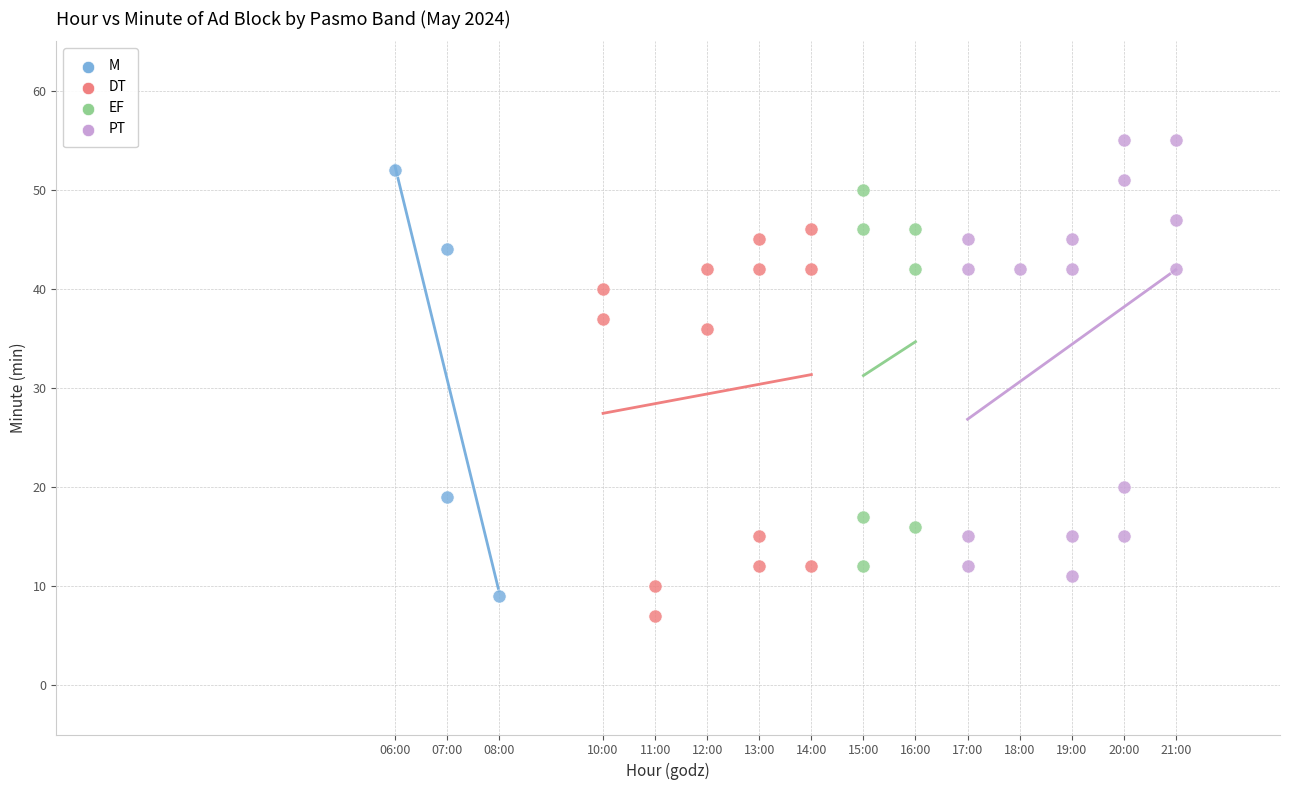

Which series contains the highest Y value?

PT